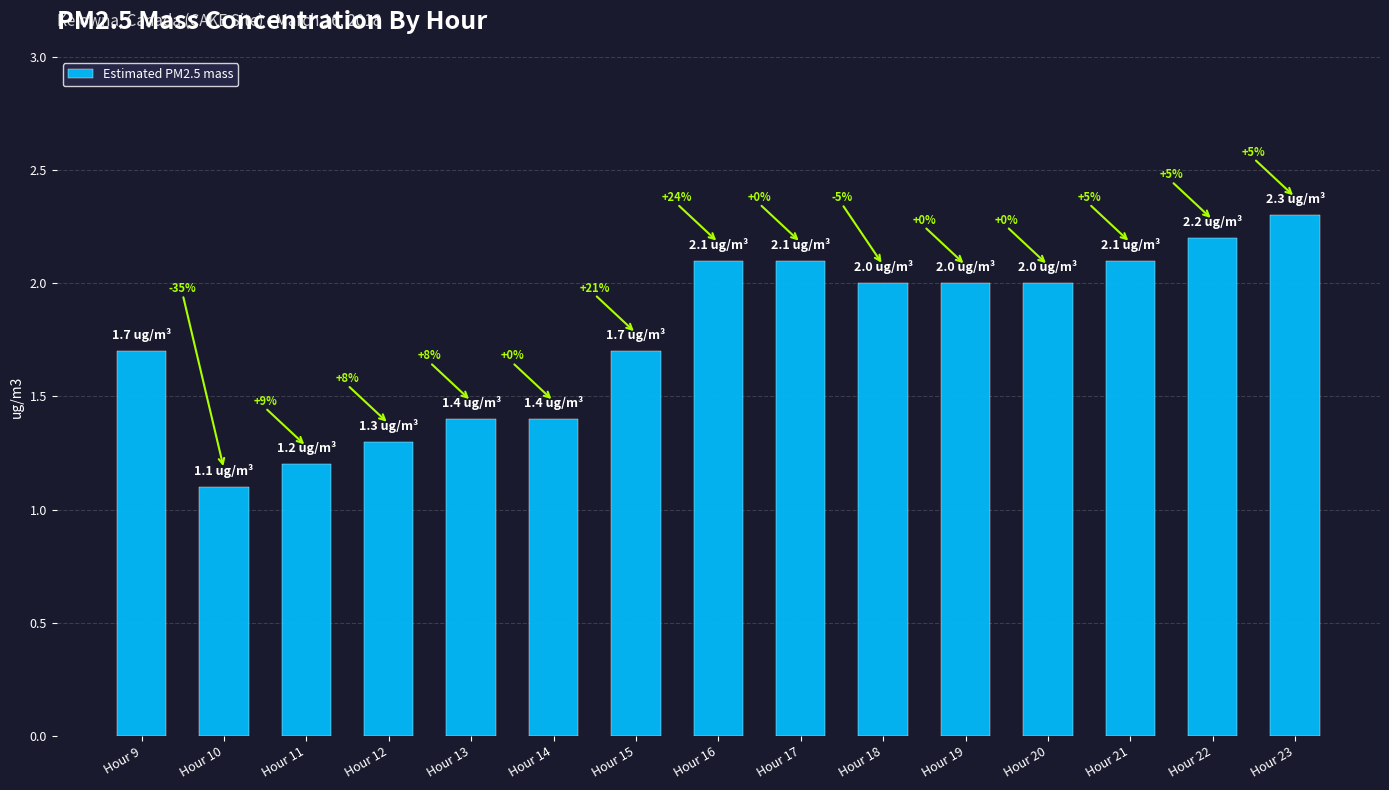

The value at Hour 15 is 2.8. True or false?

False